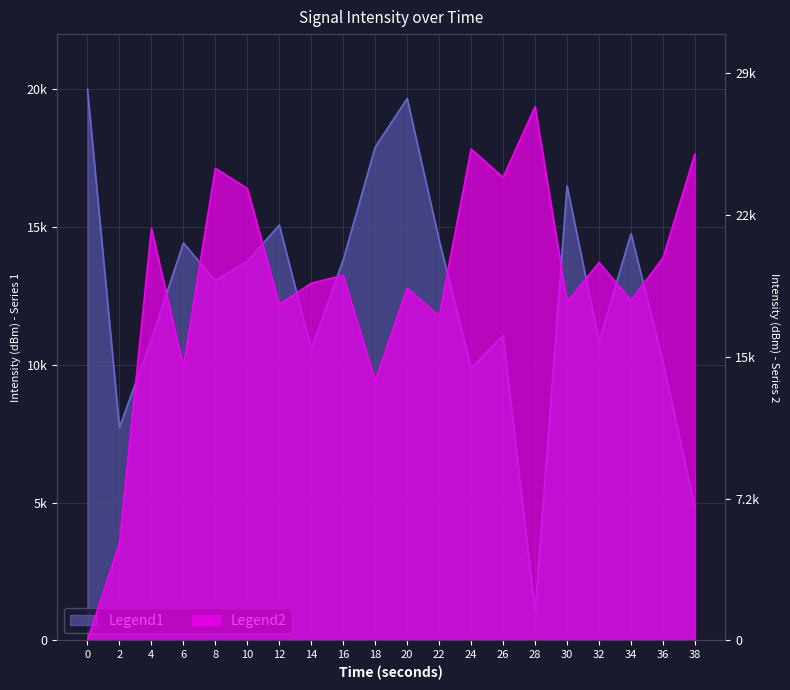

Where is Legend2 nearest to the value 13648?

6